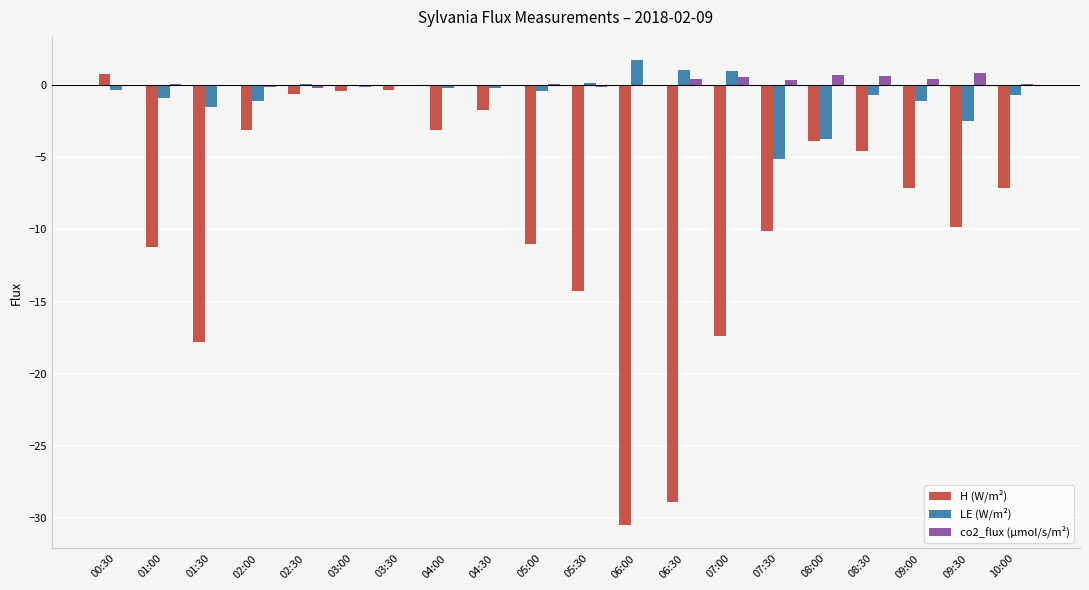

What are all the series names shown in the legend?

H (W/m²), LE (W/m²), co2_flux (µmol/s/m²)